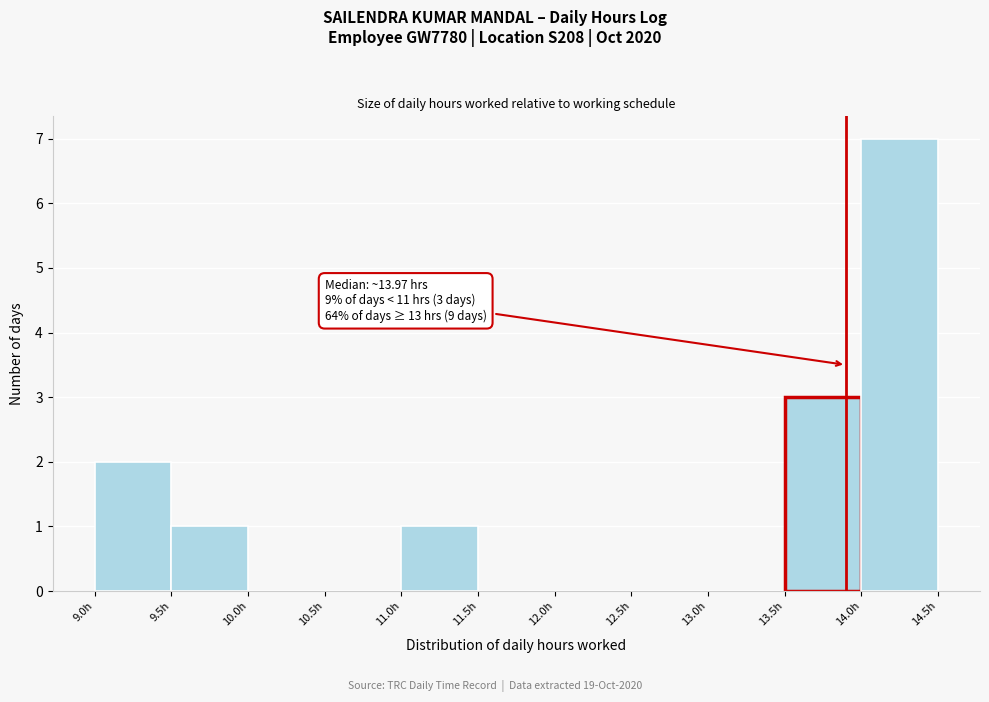

Which range on the x-axis has the tallest bar?

14.0 to 14.5